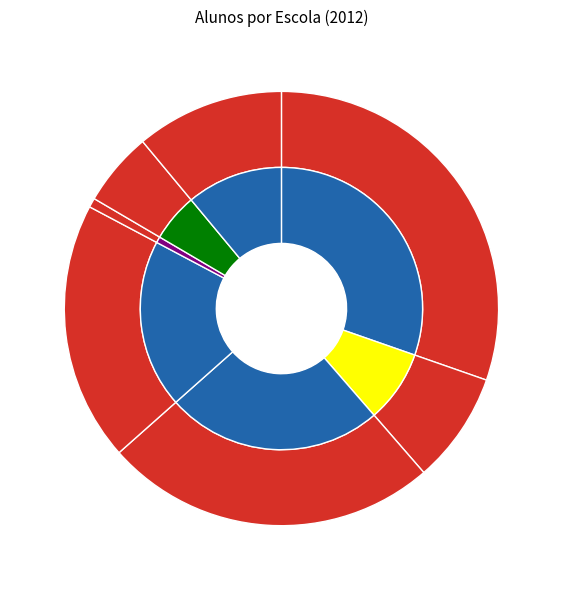

What is the largest slice in the pie chart?

Centro de Ensino Nossa Senhora